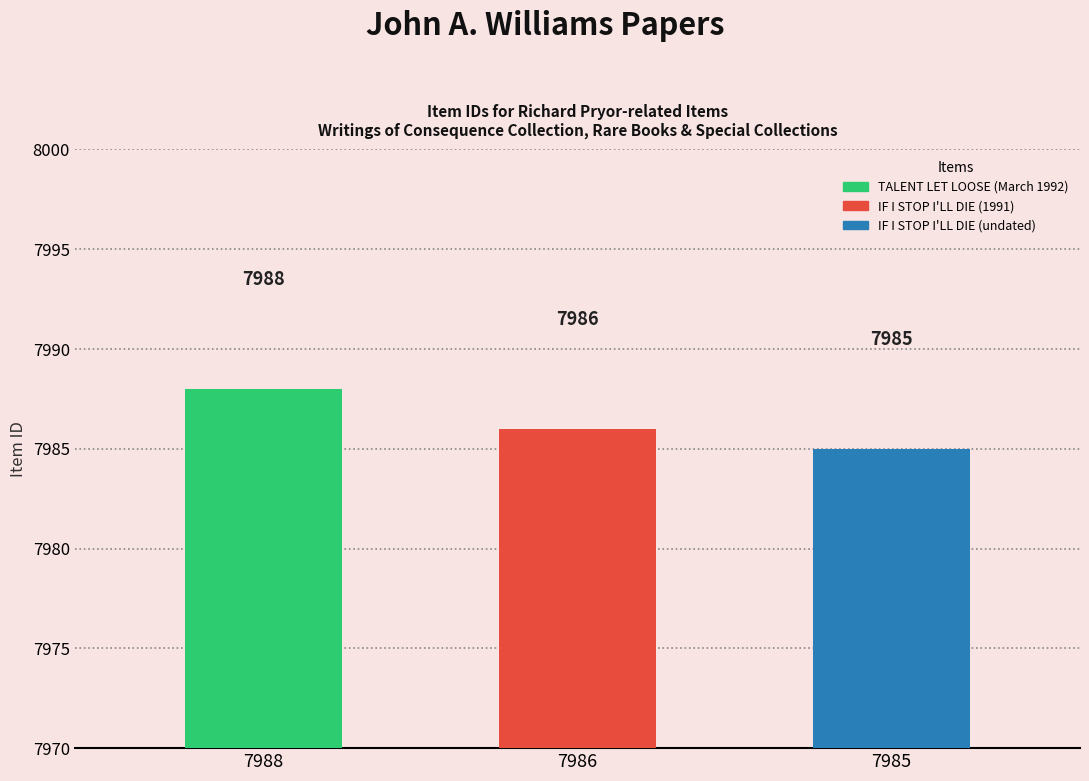

What is the value of the 3rd bar from the left?

7985